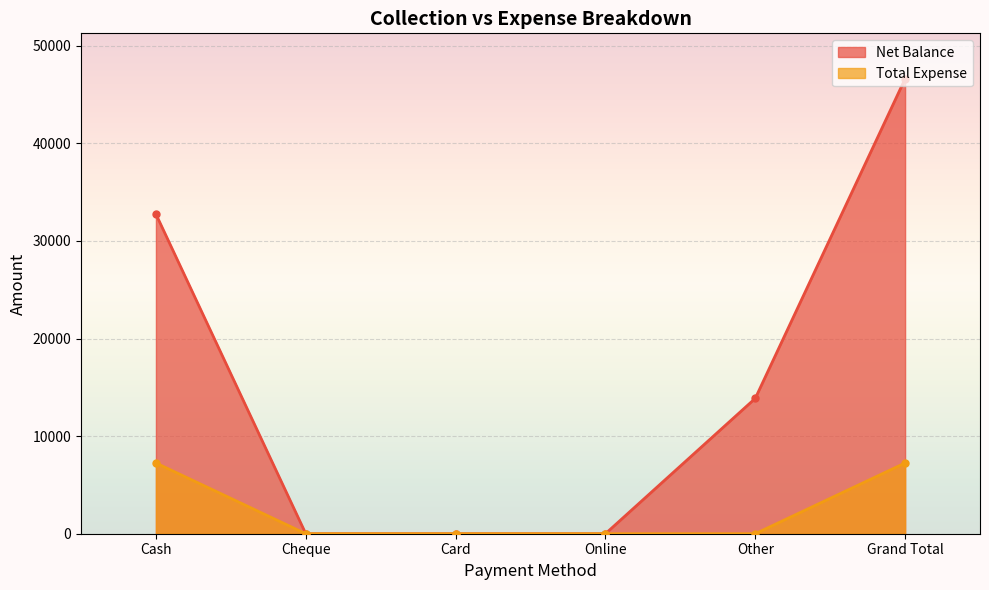

What are all the series names shown in the legend?

Net Balance, Total Expense